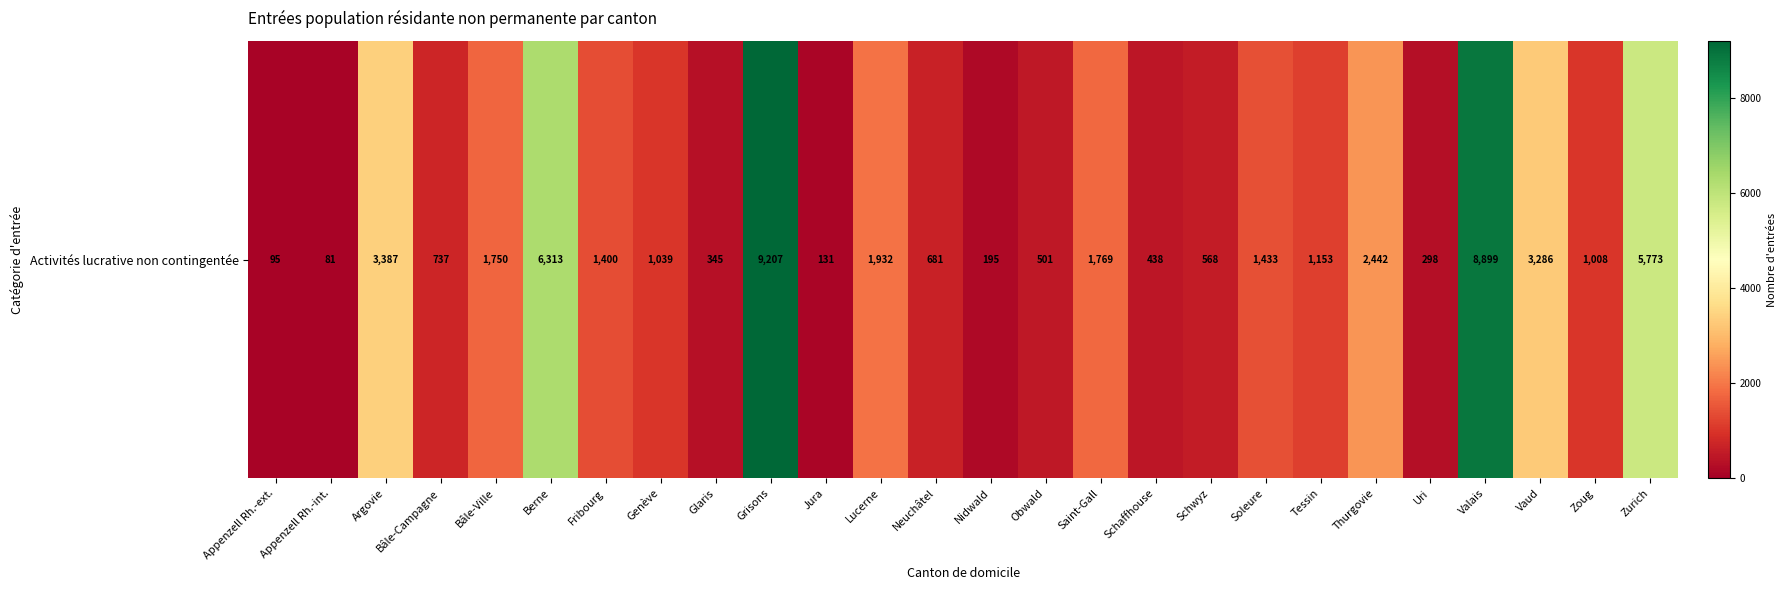

Rank the categories by value from highest to lowest.

Grisons, Valais, Berne, Zurich, Argovie, Vaud, Thurgovie, Lucerne, Saint-Gall, Bâle-Ville, Soleure, Fribourg, Tessin, Genève, Zoug, Bâle-Campagne, Neuchâtel, Schwyz, Obwald, Schaffhouse, Glaris, Uri, Nidwald, Jura, Appenzell Rh.-ext., Appenzell Rh.-int.